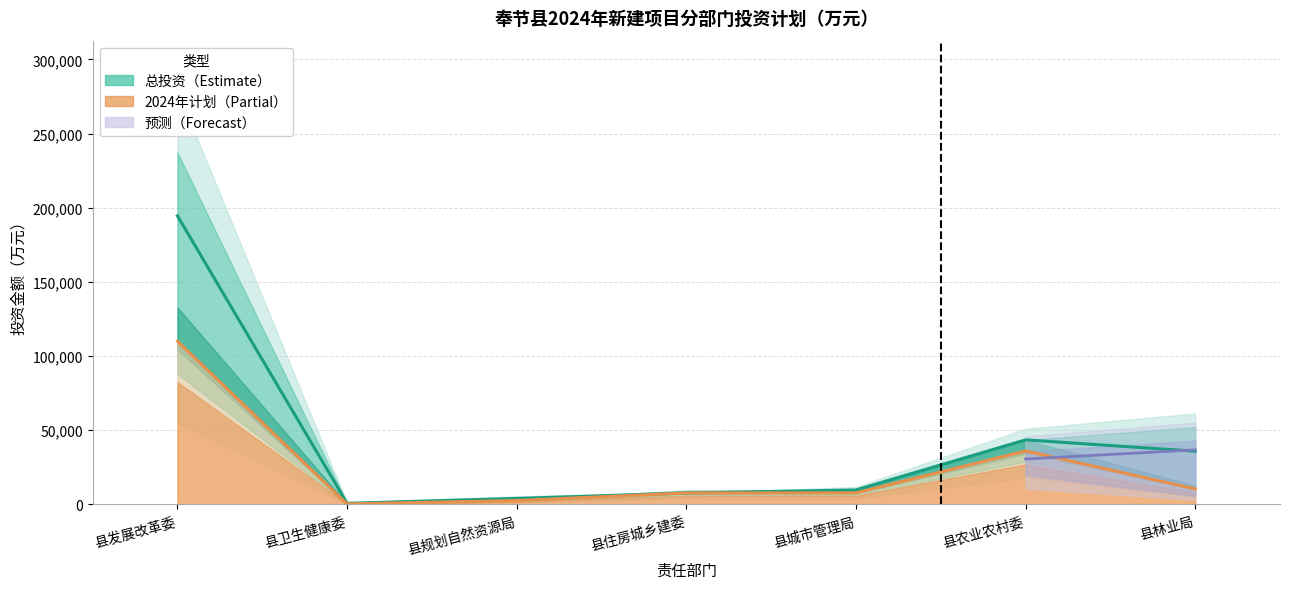

Reading left to right, transcribe all the data shown in this chart.

总投资: 县发展改革委=194558.9	县卫生健康委=776.0	县规划自然资源局=4085.0	县住房城乡建委=7720.0	县城市管理局=9800.0	县农业农村委=43550.0	县林业局=35910.0
2024年计划投资: 县发展改革委=109997.0	县卫生健康委=352.0	县规划自然资源局=2670.0	县住房城乡建委=7720.0	县城市管理局=7800.0	县农业农村委=36050.0	县林业局=10484.0